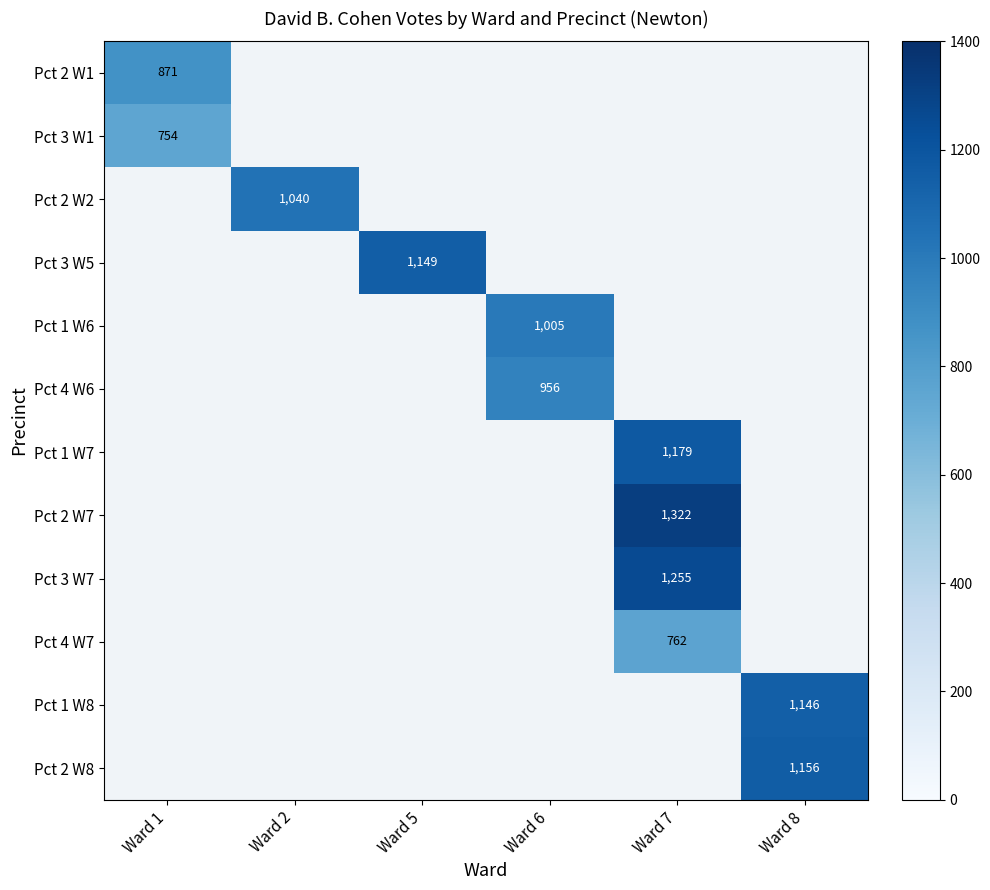

Is it true that Pct 3 W7 equals 1255 at Ward 7?

True